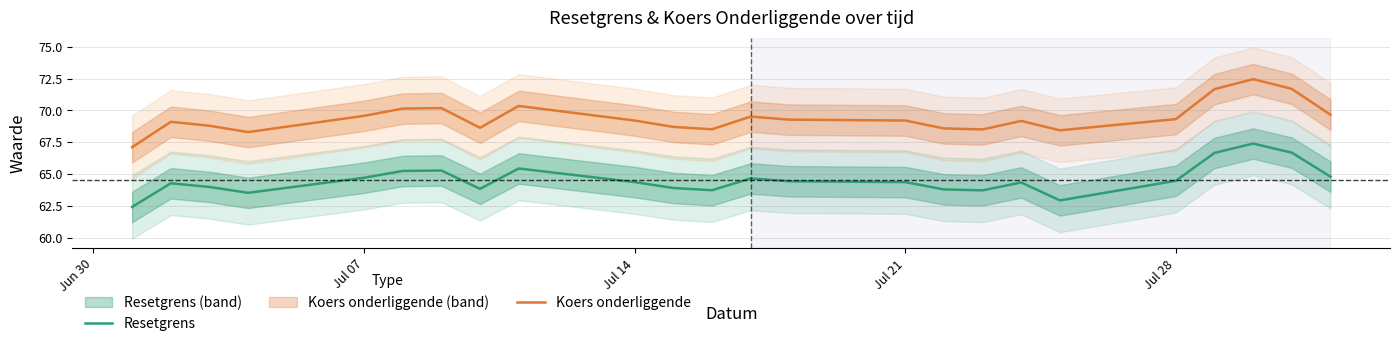

What is the value of the Koers onderliggende point at the 15th from the left?

69.2